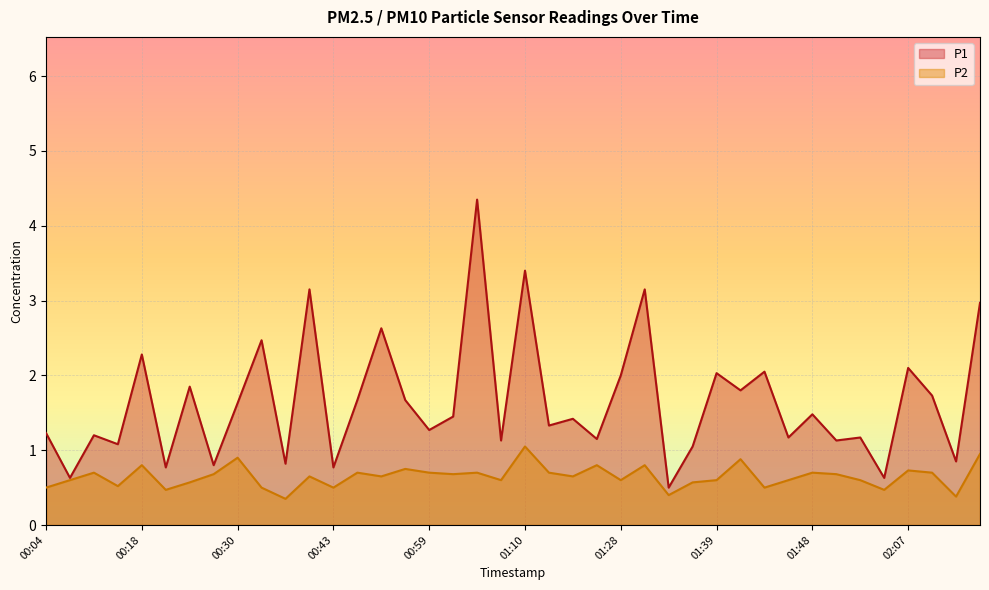

Reading left to right, what are all the values shown in this chart?

P1: 00:04=1.2	00:09=0.6	00:12=1.2	00:15=1.1	00:18=2.3	00:20=0.8	00:25=1.9	00:28=0.8	00:30=1.6	00:33=2.5	00:35=0.8	00:38=3.1	00:43=0.8	00:48=1.7	00:51=2.6	00:56=1.7	00:59=1.3	01:02=1.4	01:05=4.3	01:07=1.1	01:10=3.4	01:12=1.3	01:15=1.4	01:20=1.1	01:28=2.0	01:31=3.1	01:33=0.5	01:36=1.1	01:39=2.0	01:41=1.8	01:44=2.0	01:46=1.2	01:48=1.5	01:51=1.1	01:53=1.2	02:04=0.6	02:07=2.1	02:09=1.7	02:12=0.8	02:14=3.0
P2: 00:04=0.5	00:09=0.6	00:12=0.7	00:15=0.5	00:18=0.8	00:20=0.5	00:25=0.6	00:28=0.7	00:30=0.9	00:33=0.5	00:35=0.3	00:38=0.7	00:43=0.5	00:48=0.7	00:51=0.7	00:56=0.8	00:59=0.7	01:02=0.7	01:05=0.7	01:07=0.6	01:10=1.1	01:12=0.7	01:15=0.7	01:20=0.8	01:28=0.6	01:31=0.8	01:33=0.4	01:36=0.6	01:39=0.6	01:41=0.9	01:44=0.5	01:46=0.6	01:48=0.7	01:51=0.7	01:53=0.6	02:04=0.5	02:07=0.7	02:09=0.7	02:12=0.4	02:14=0.9